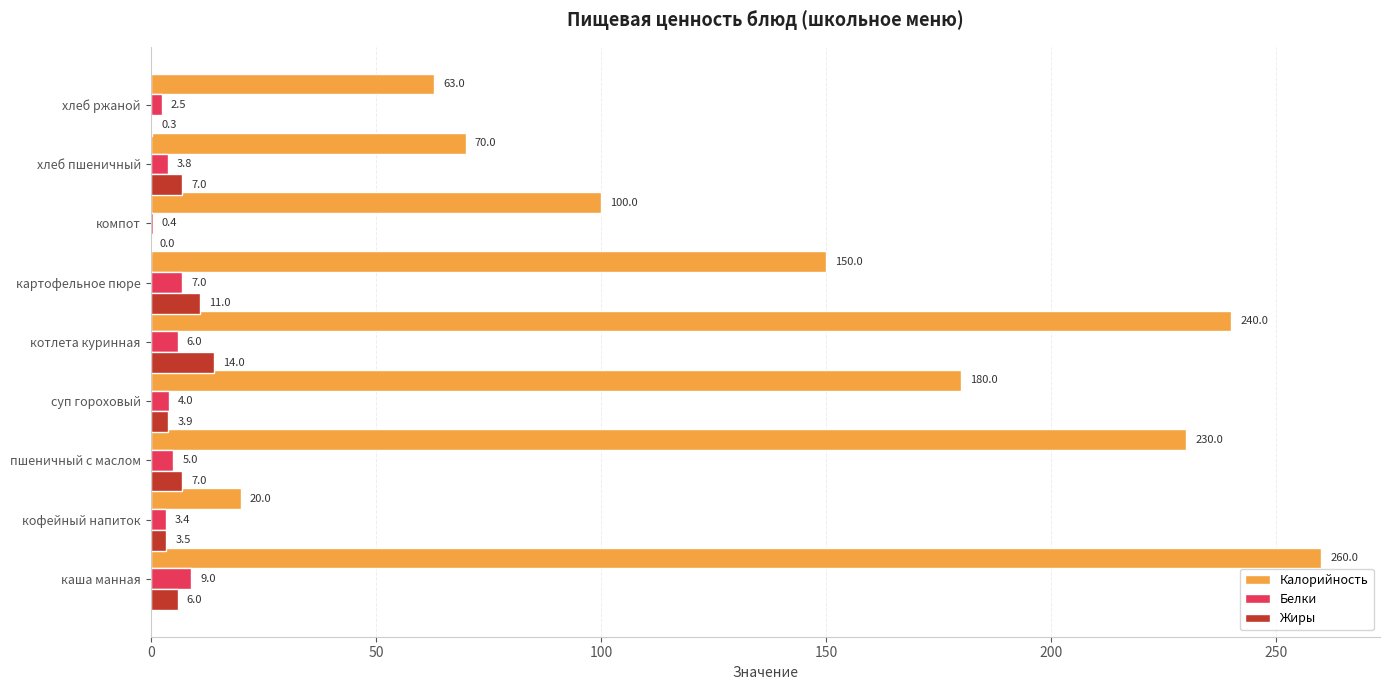

What is the approximate value of Калорийность at каша манная?

260.0